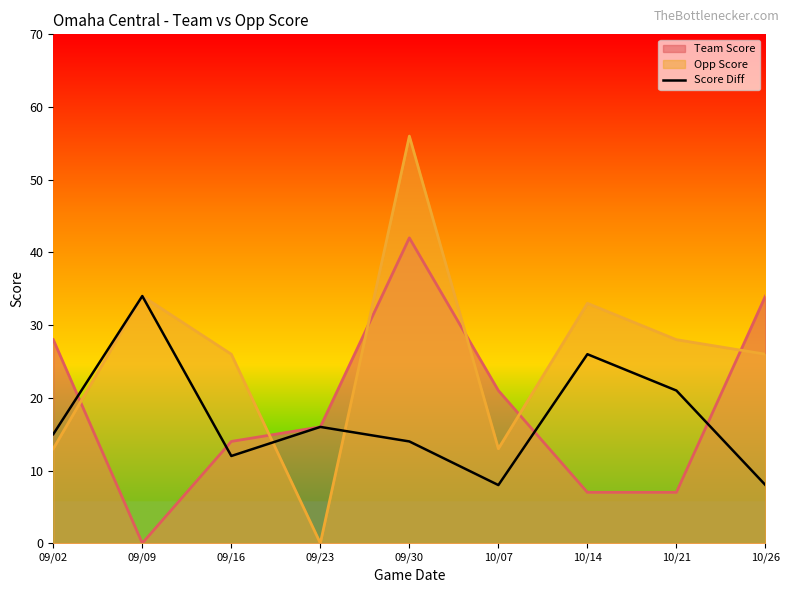

Reading left to right, what are all the values shown in this chart?

15	34	12	16	14	8	26	21	8